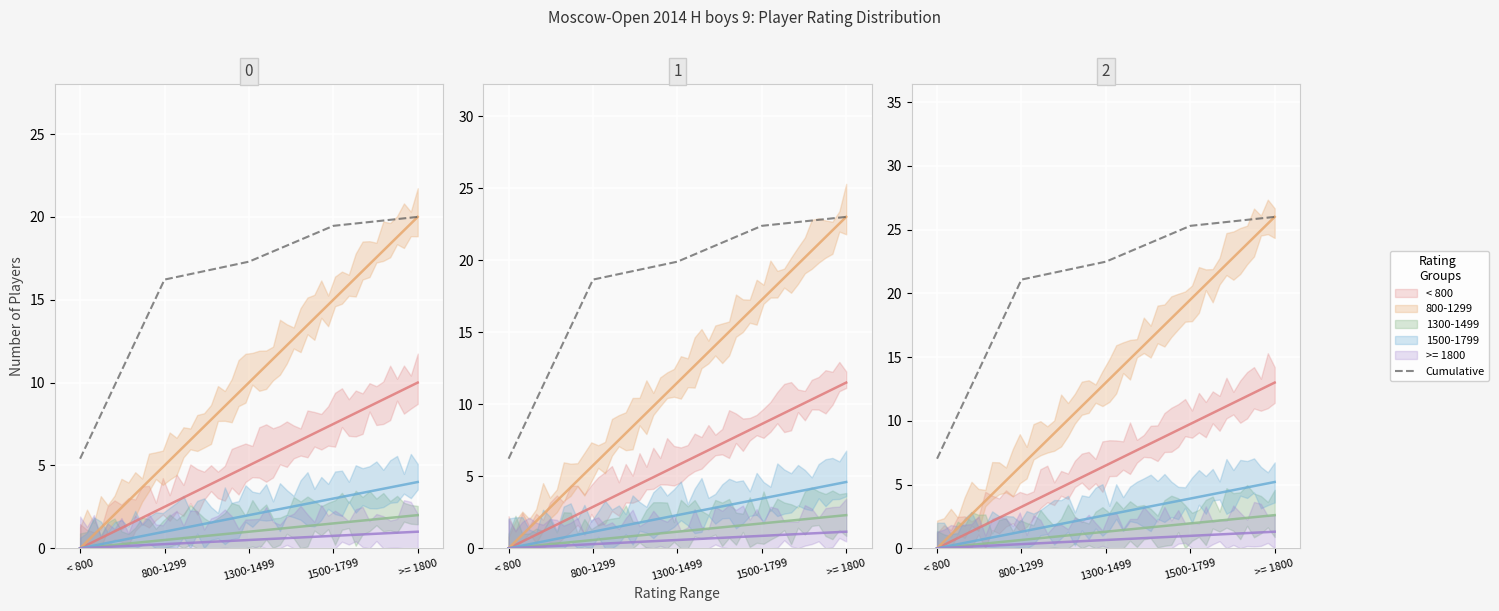

Rank the categories by value from lowest to highest.

< 800, 800-1299, 1300-1499, 1500-1799, >= 1800